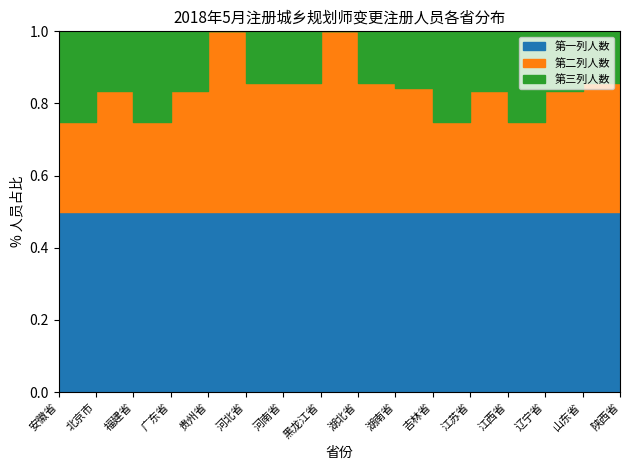

Count the 第二列人数 values in the range 1 to 10.

15